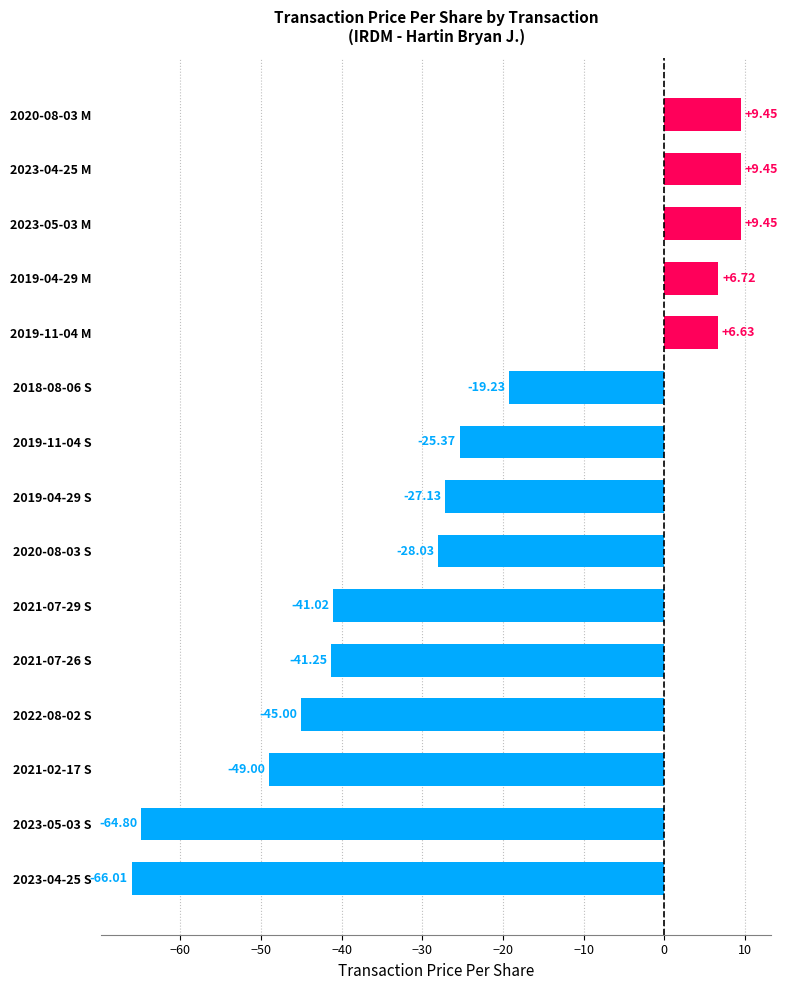

What is the difference between the values at 2020-08-03 S and 2023-05-03 S?

36.8